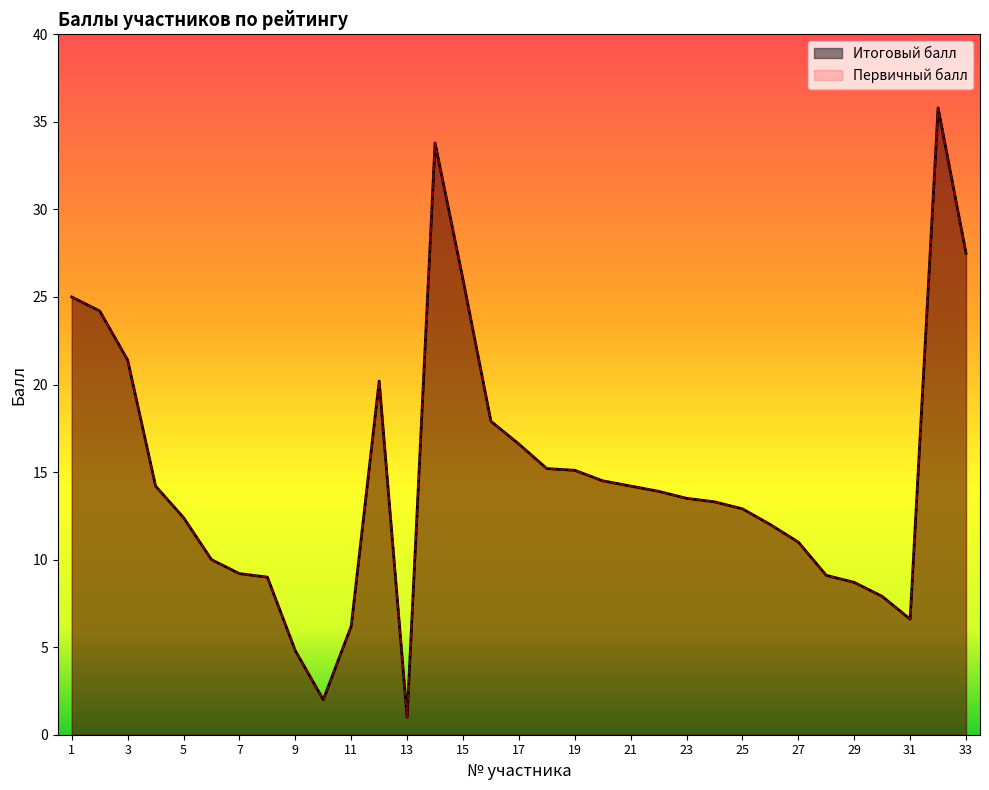

What is the total value across all series at 5?

24.8